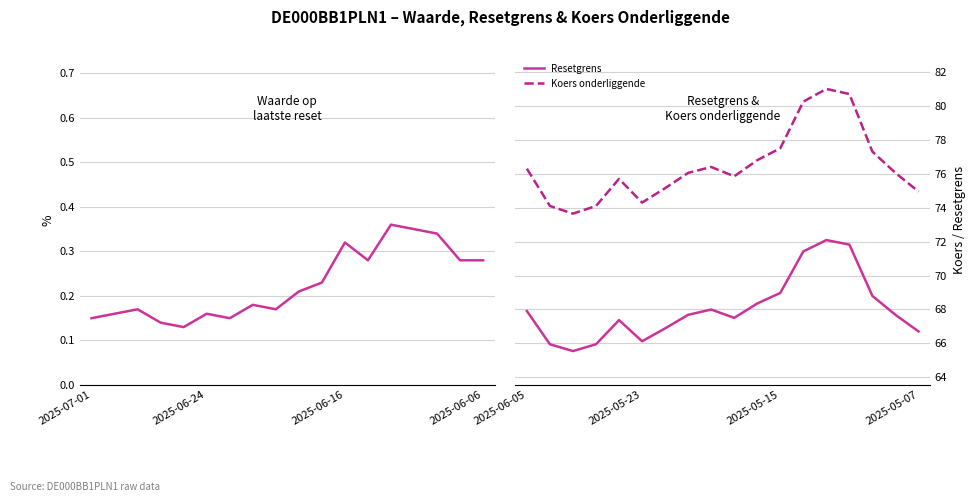

True or false: Koers onderliggende has a value of 99.1 at 2025-05-23.

False